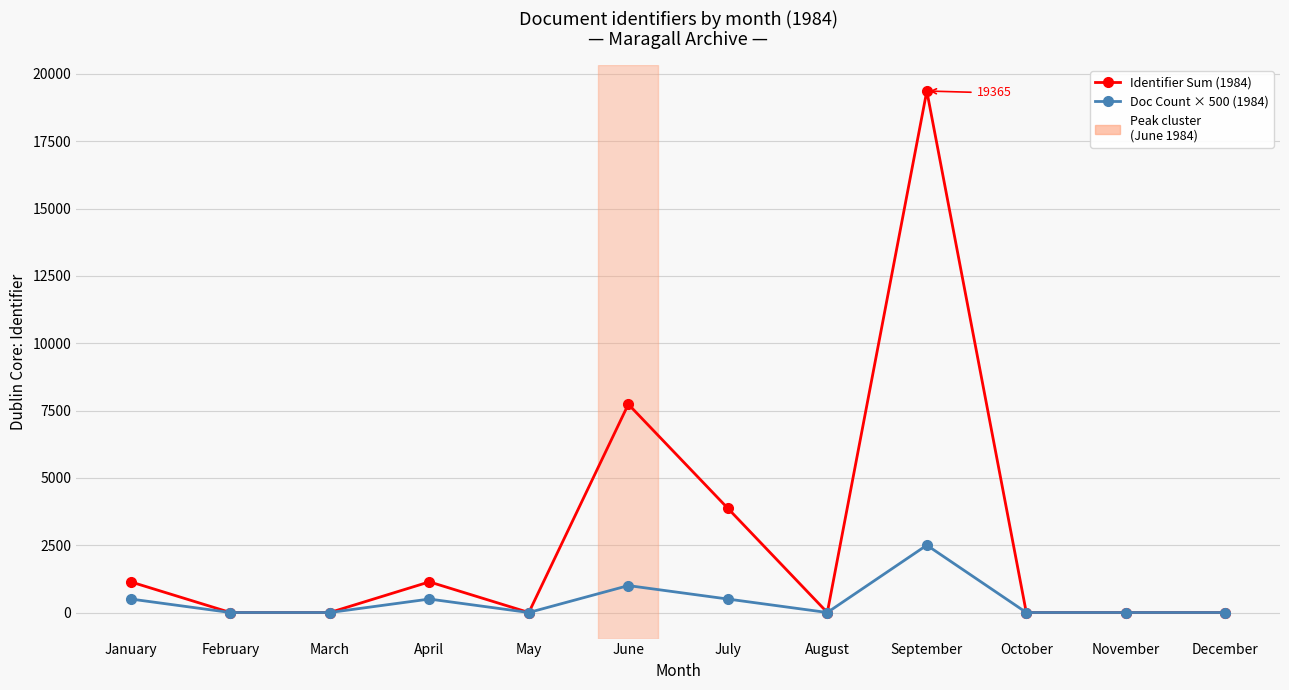

What is the sum of the Identifier Sum (1984) values at May and July?

3869